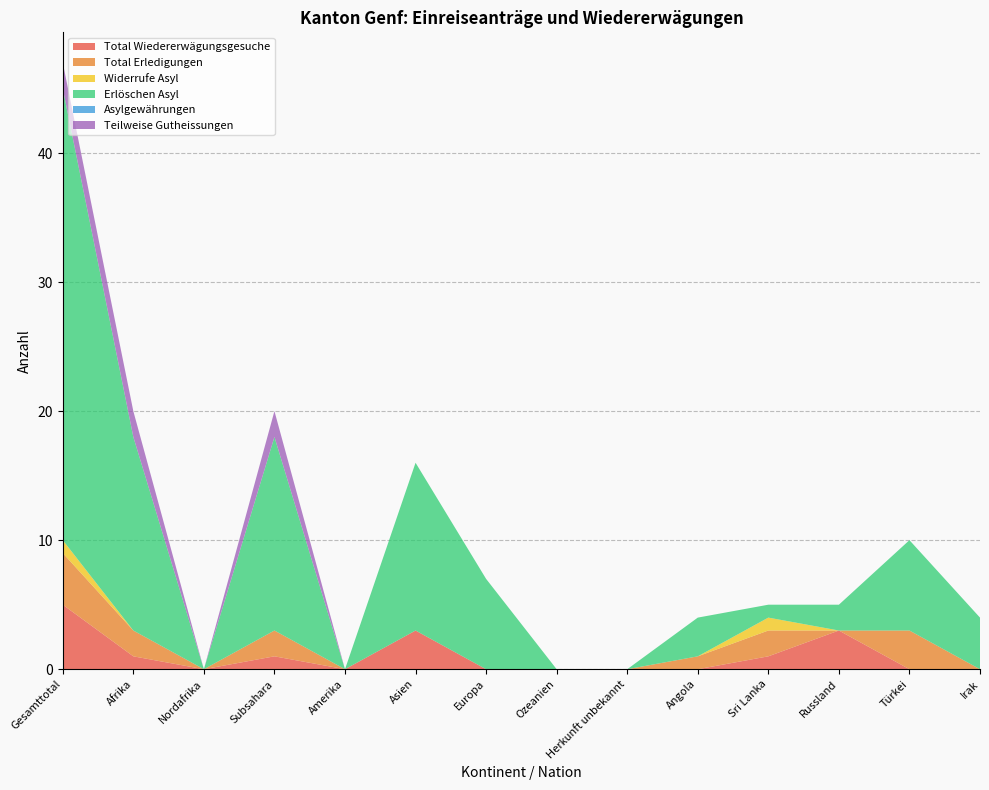

Reading right to left, transcribe all the data shown in this chart.

Total Wiedererwägungsgesuche: 0	0	3	1	0	0	0	0	3	0	1	0	1	5
Total Erledigungen: 0	3	0	2	1	0	0	0	0	0	2	0	2	4
Widerrufe Asyl: 0	0	0	1	0	0	0	0	0	0	0	0	0	1
Erlöschen Asyl: 4	7	2	1	3	0	0	7	13	0	15	0	15	35
Asylgewährungen: 0	0	0	0	0	0	0	0	0	0	0	0	0	0
Teilweise Gutheissungen: 0	0	0	0	0	0	0	0	0	0	2	0	2	2